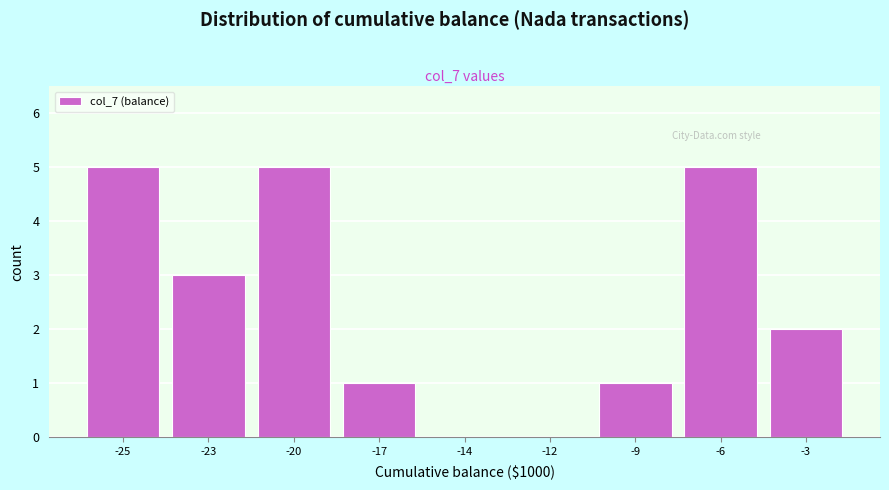

Reading left to right, transcribe all the data shown in this chart.

-25=5	-23=3	-20=5	-17=1	-14=0	-12=0	-9=1	-6=5	-3=2